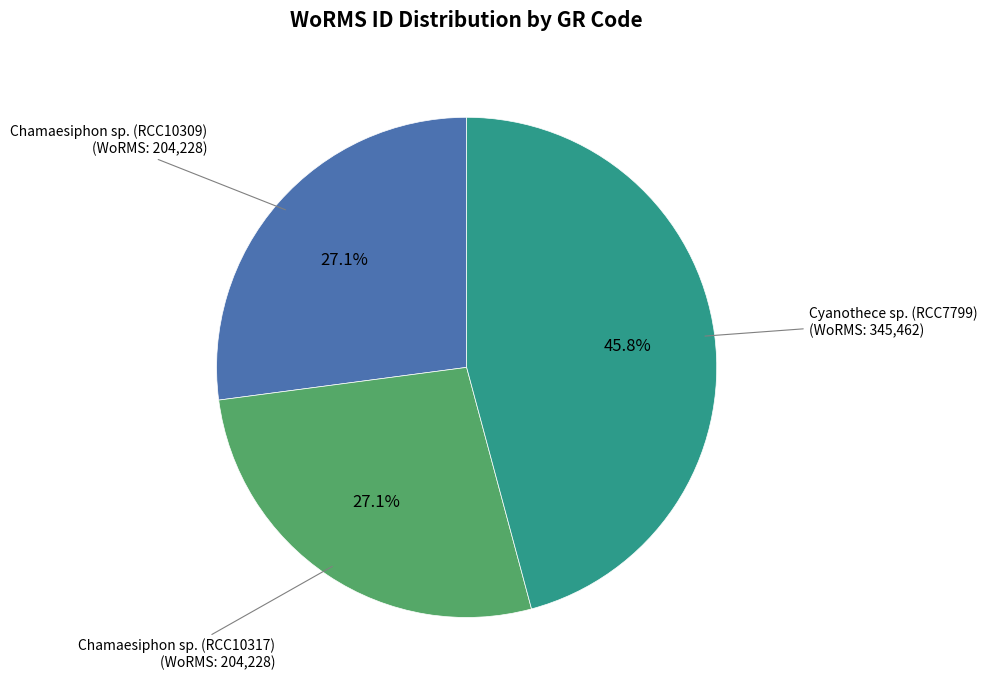

Is there a majority slice in this chart?

No